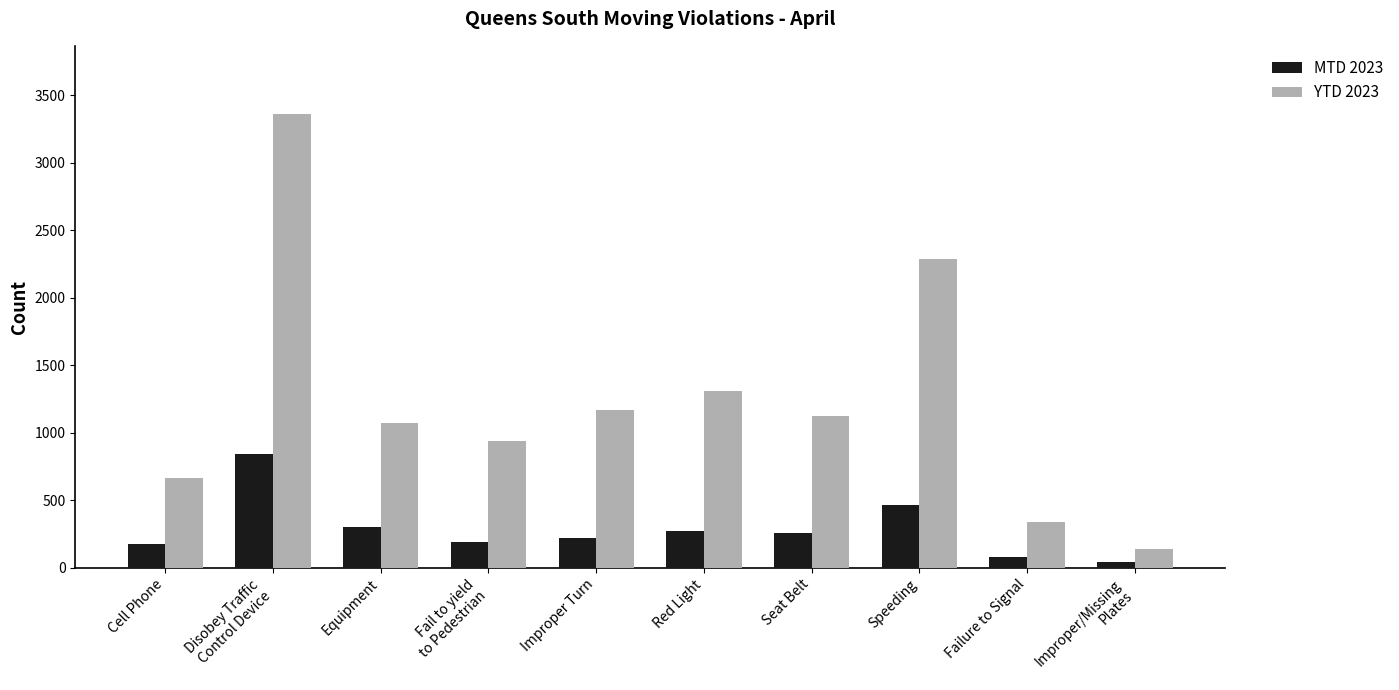

What position from the left is Equipment?

3